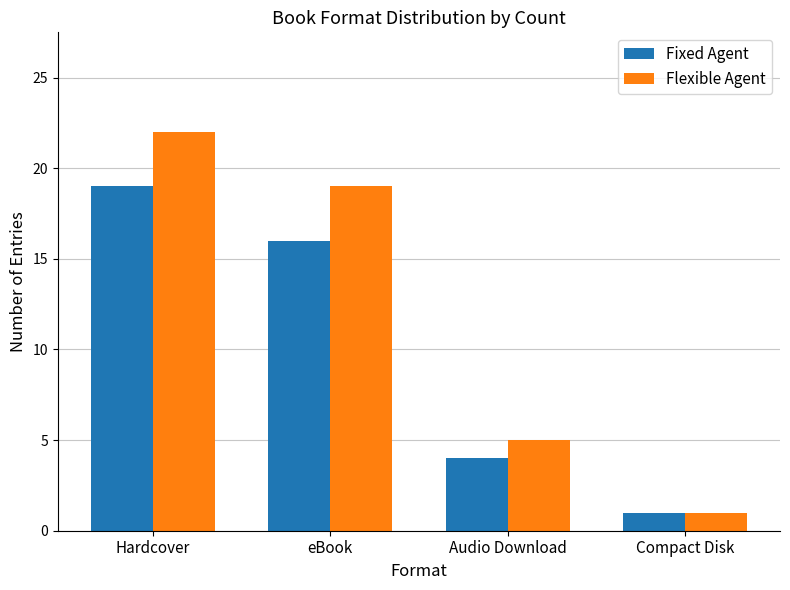

The Fixed Agent series shows 16 at eBook. True or false?

True